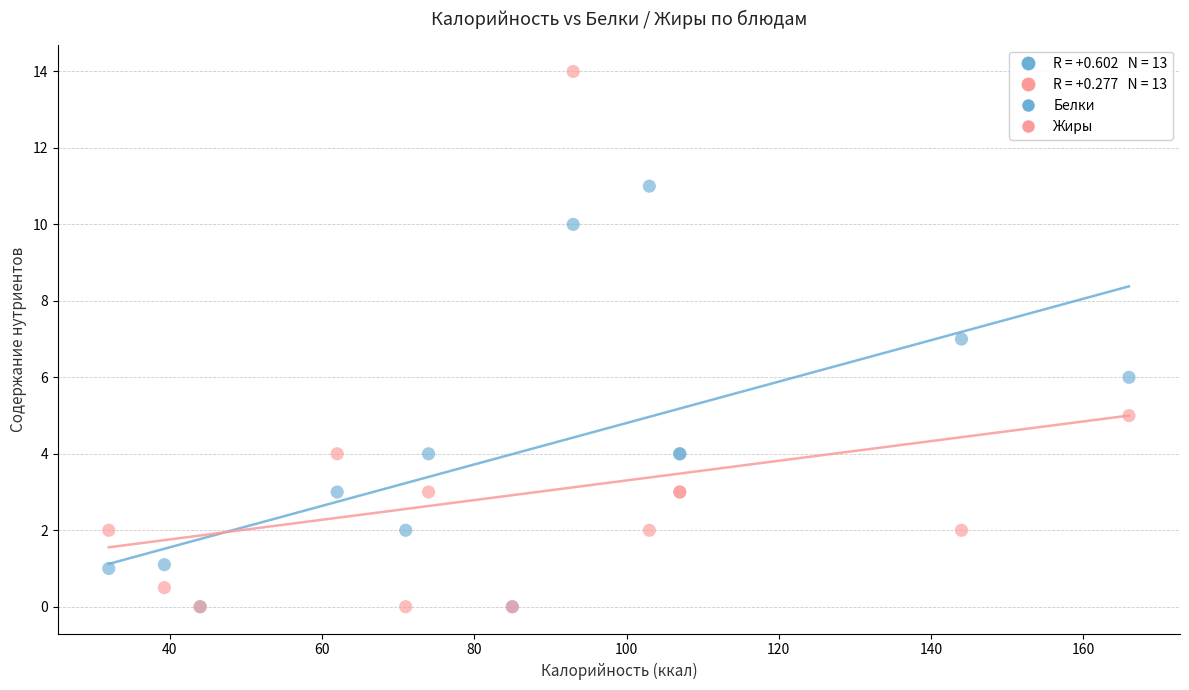

Which series has the widest spread of Y values?

Жиры